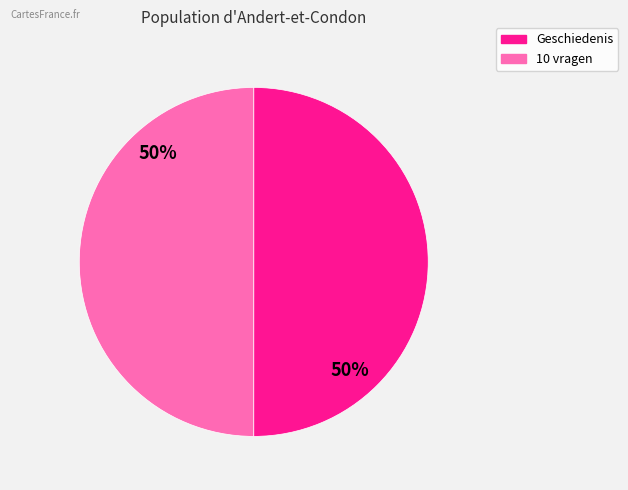

To the nearest percent, what portion does Geschiedenis represent?

50%